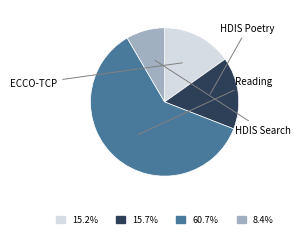

Is there any slice that represents more than half of the pie?

Yes